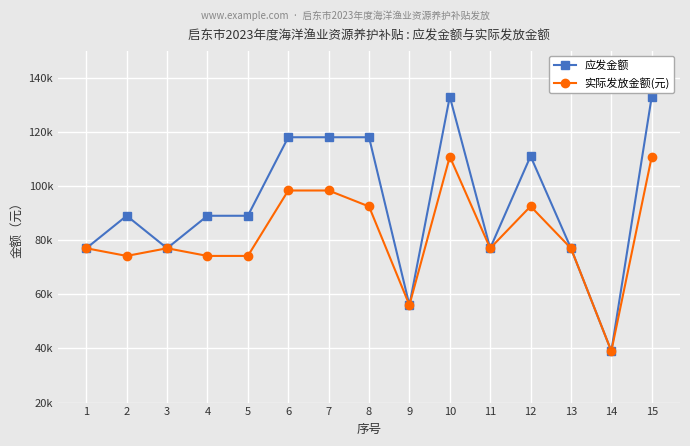

What are all the series names shown in the legend?

应发金额, 实际发放金额(元)